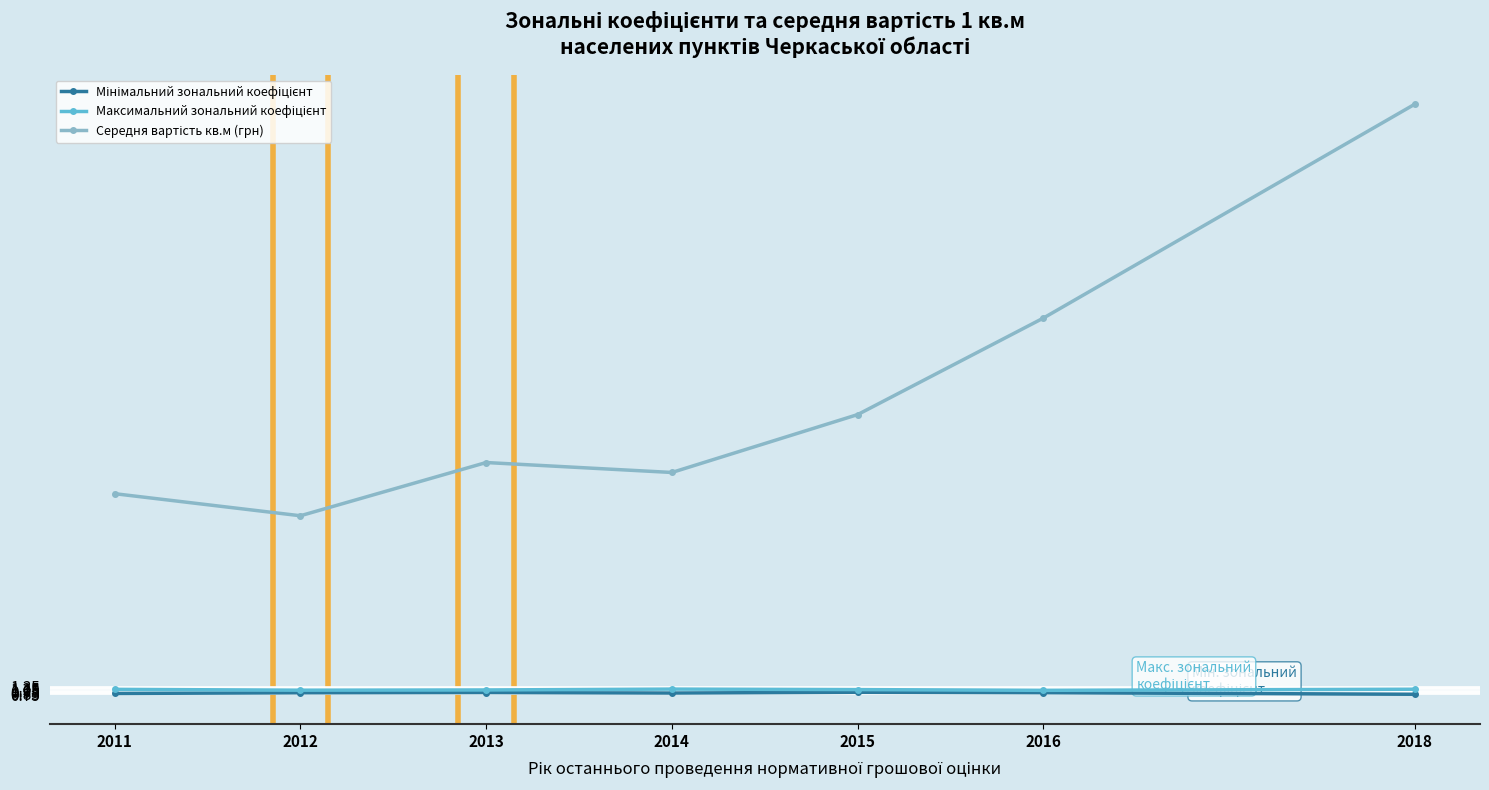

Is it true that Максимальний зональний коефіцієнт equals 0.3 at 2011?

False